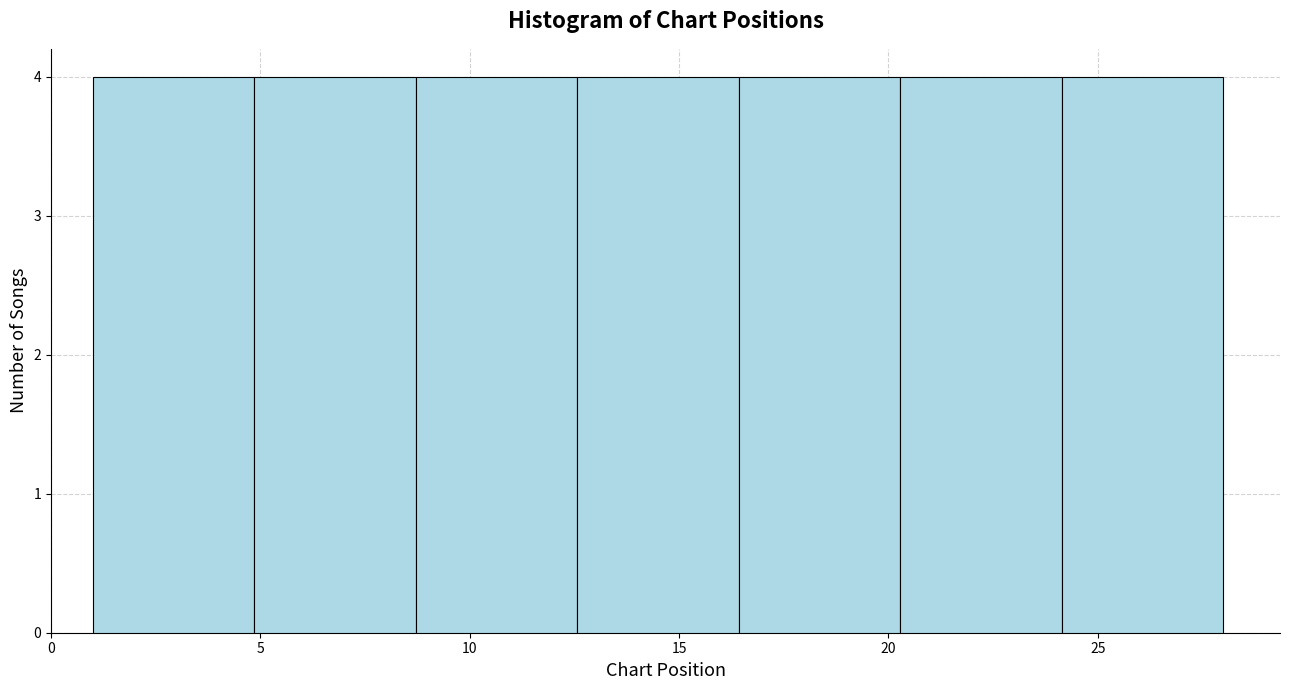

Reading left to right, transcribe this chart: for each bar, give the range it covers on the x-axis and its height. Neither the bar edges nor the heights are printed on the chart, so give them approximately, as read against the axes.

1.0 to 5.0: 4
5.0 to 8.5: 4
8.5 to 12.5: 4
12.5 to 16.5: 4
16.5 to 20.5: 4
20.5 to 24.0: 4
24.0 to 28.0: 4